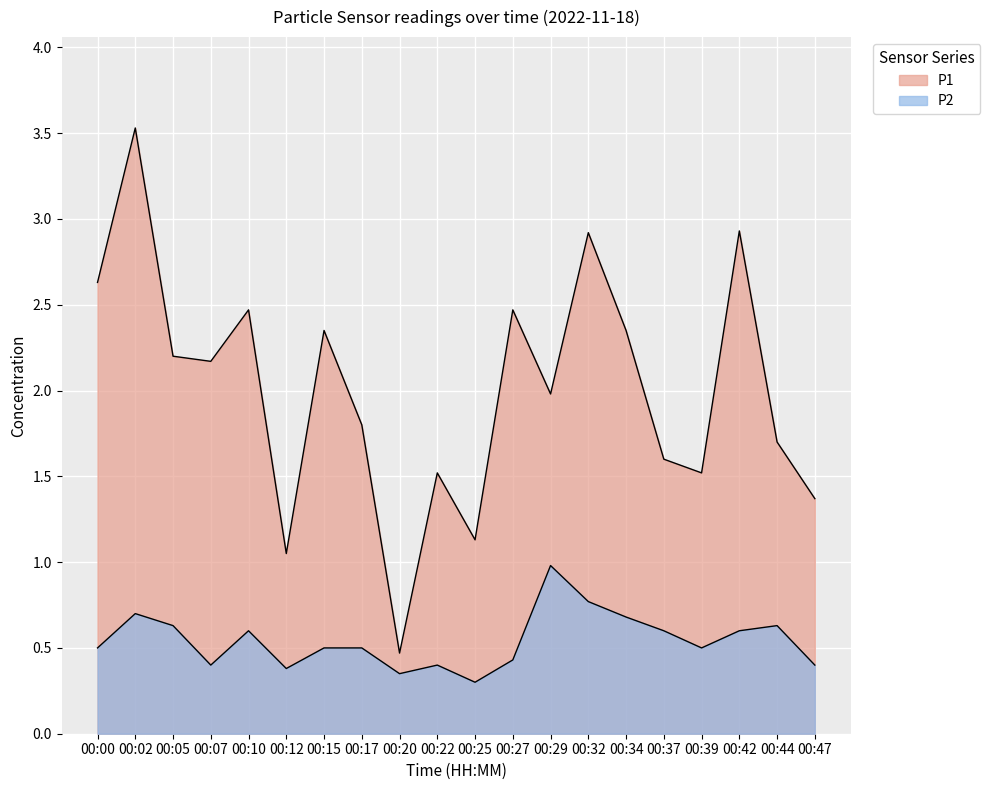

Is it true that P1 equals 2.9 at 00:17?

False